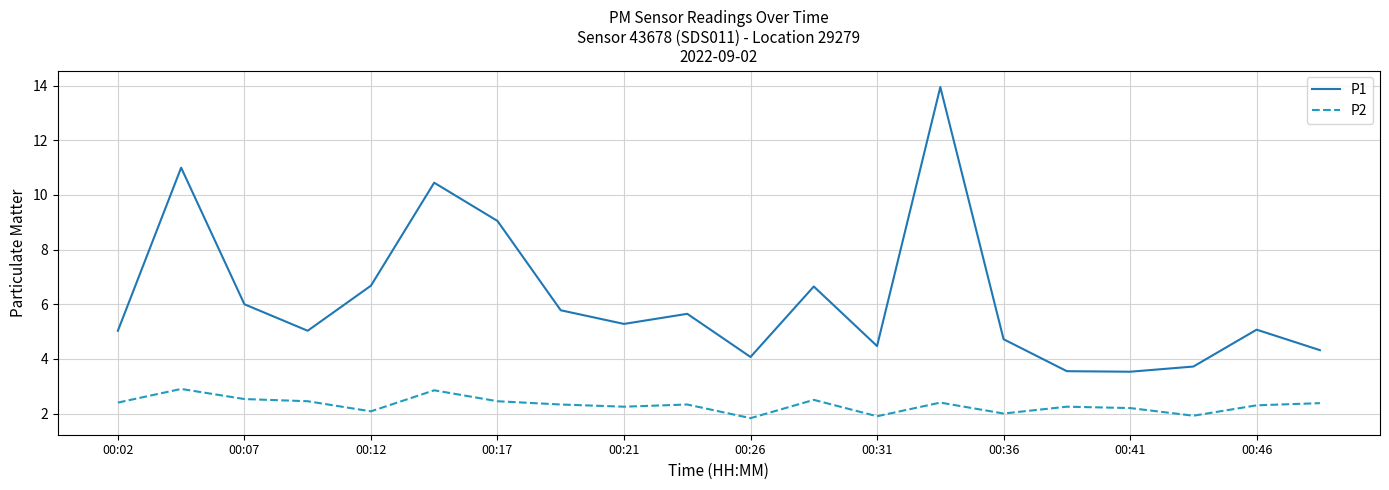

What is the minimum value shown in the chart?

1.8